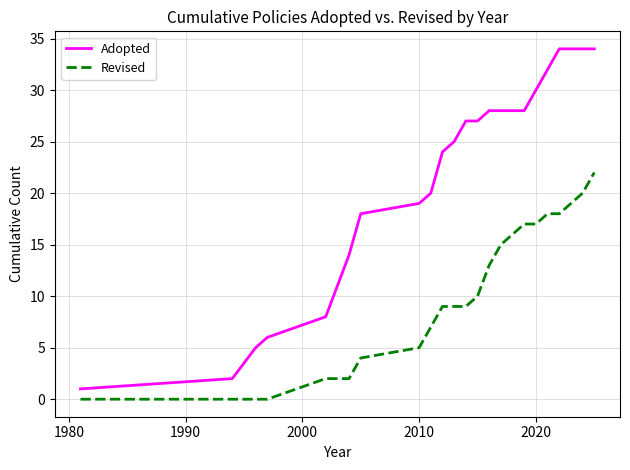

Which series has the widest spread of values?

Adopted